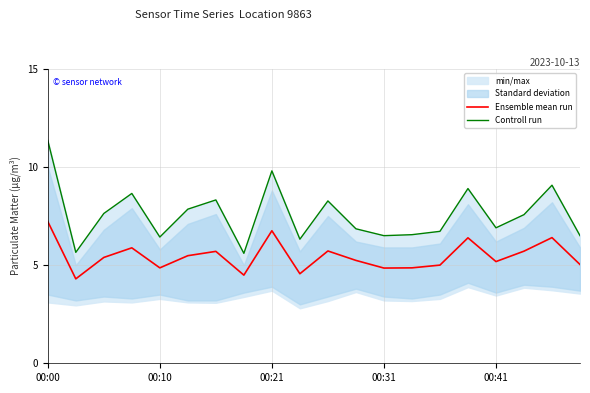

What is the highest value of the Ensemble mean run series?

7.2